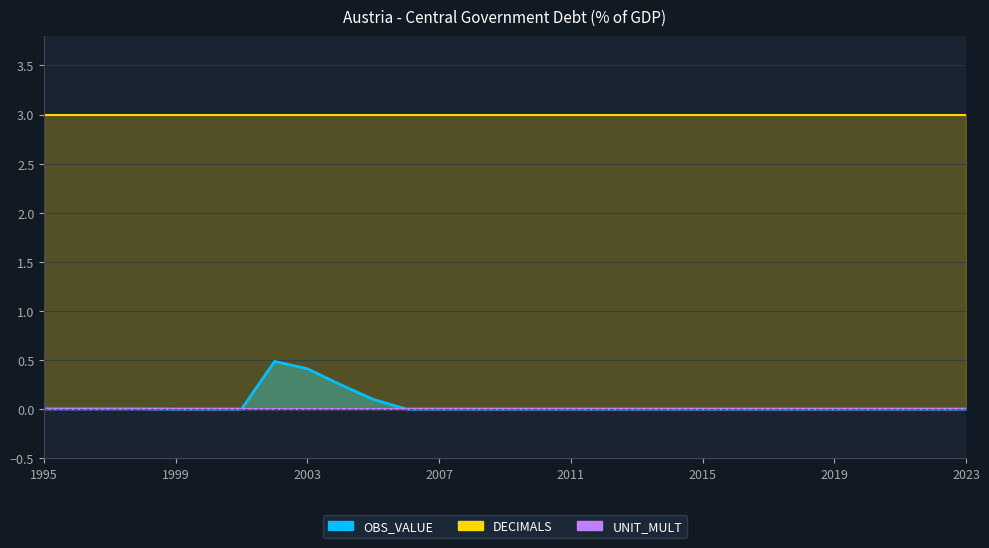

Rank the series at 2019 from lowest to highest value.

OBS_VALUE, UNIT_MULT, DECIMALS